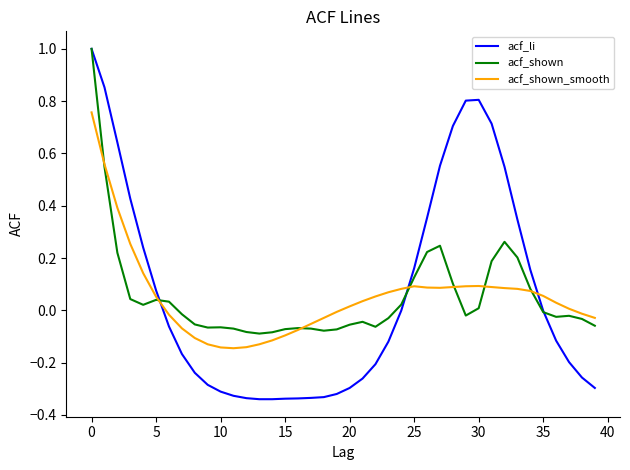

Which series has the widest spread of values?

acf_li